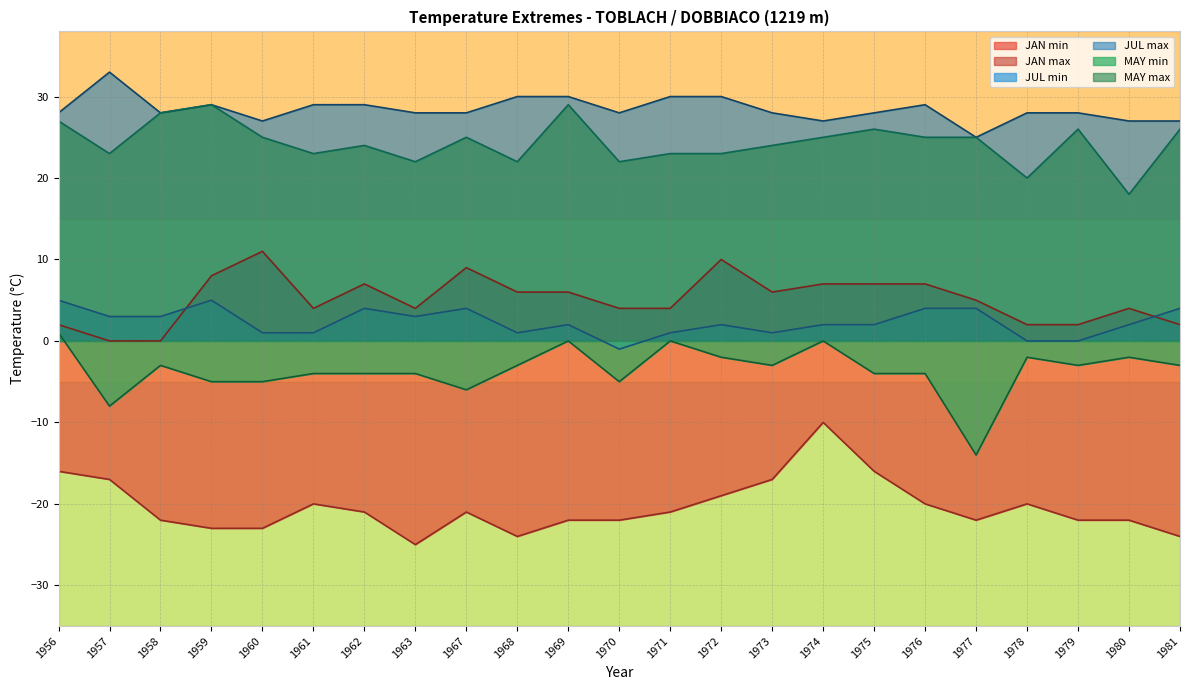

Which category has the highest value across all series?

1957